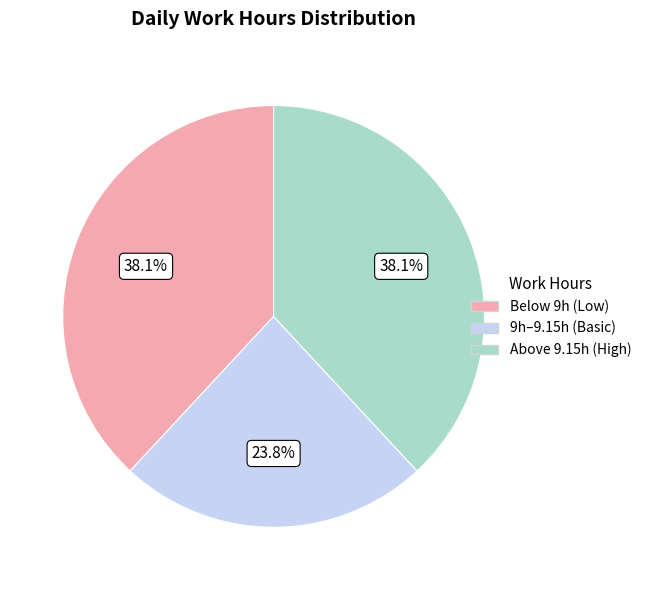

Is there any slice that represents more than half of the pie?

No